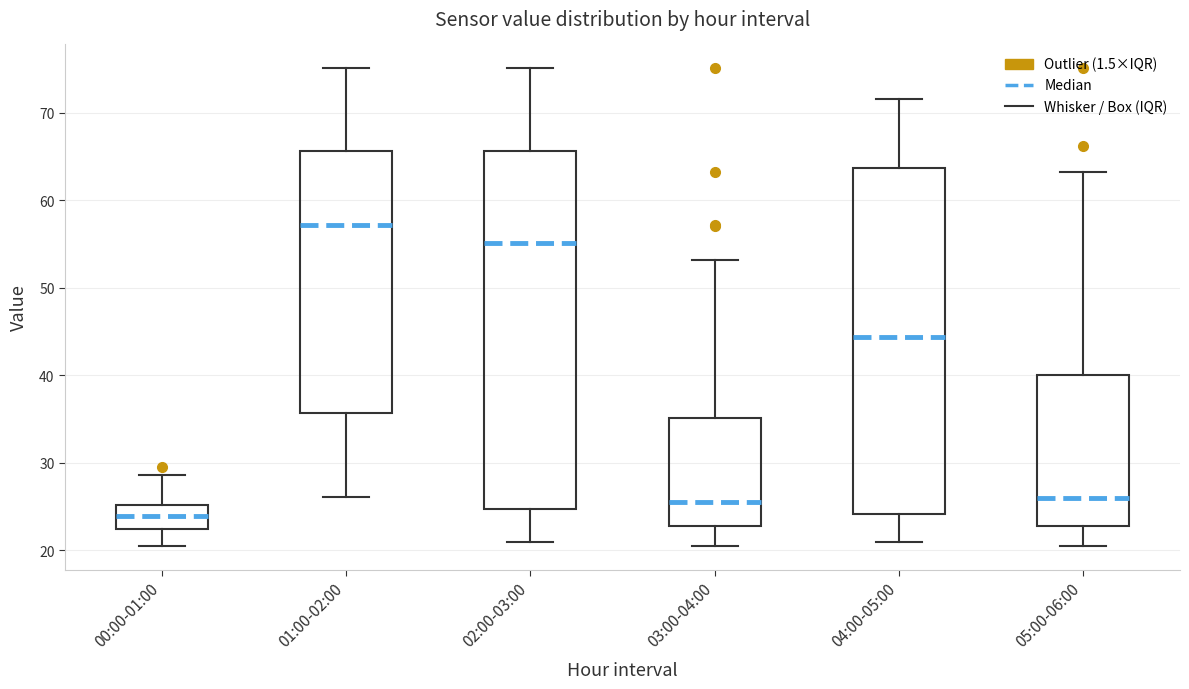

Where does the lower whisker of the box for 04:00-05:00 end on the y-axis? The values are not printed on the chart, so give them approximately, as read against the axis.

21